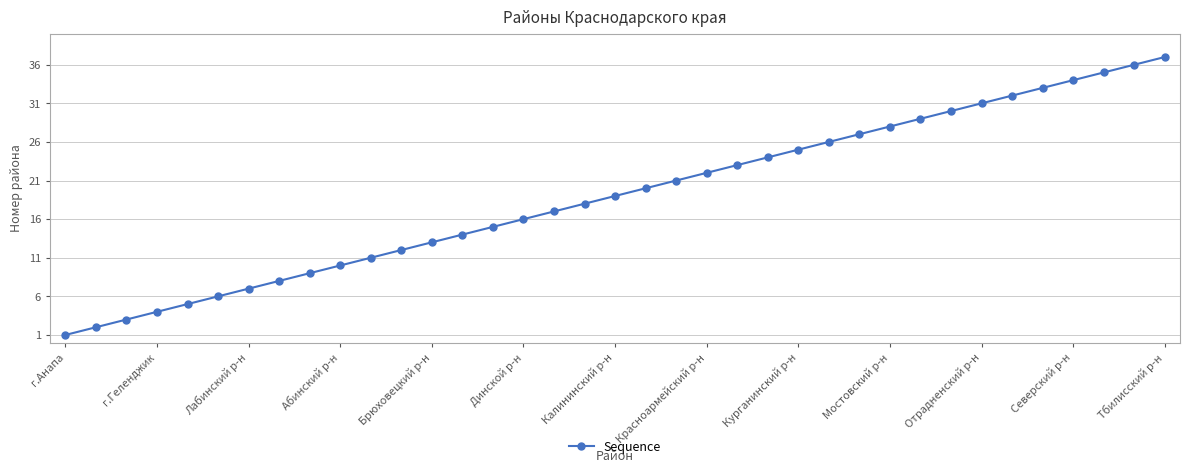

True or false: there are more than 2 points higher than both neighbors.

False